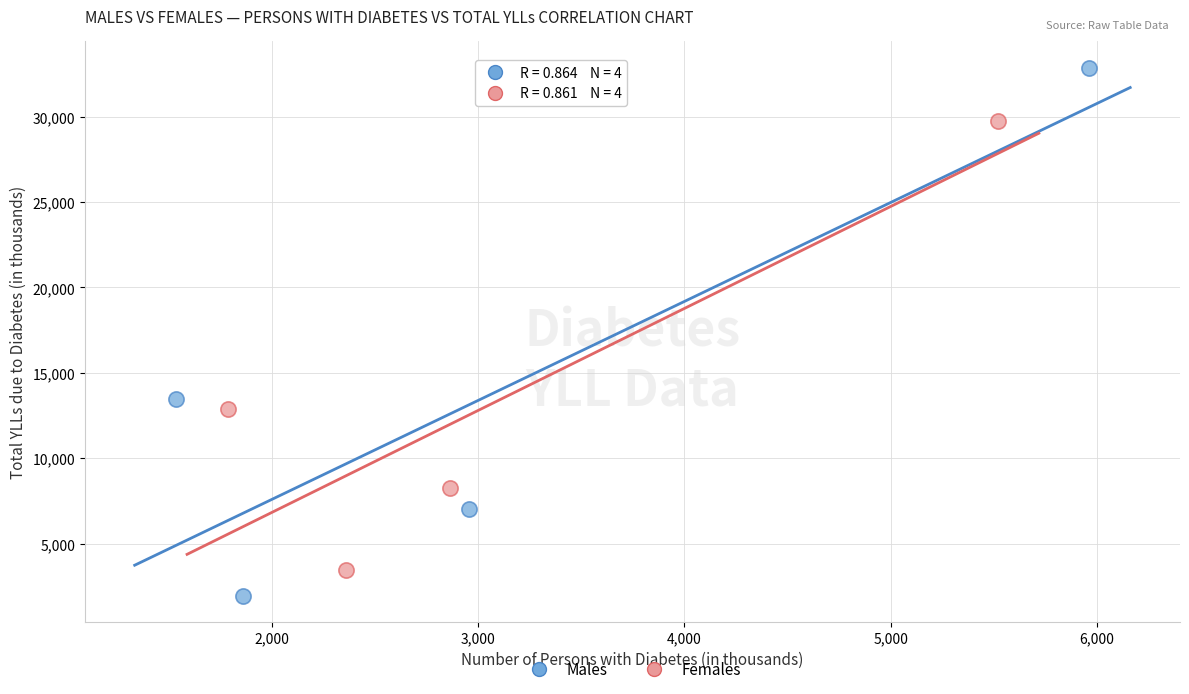

Which series has the widest spread of Y values?

Males